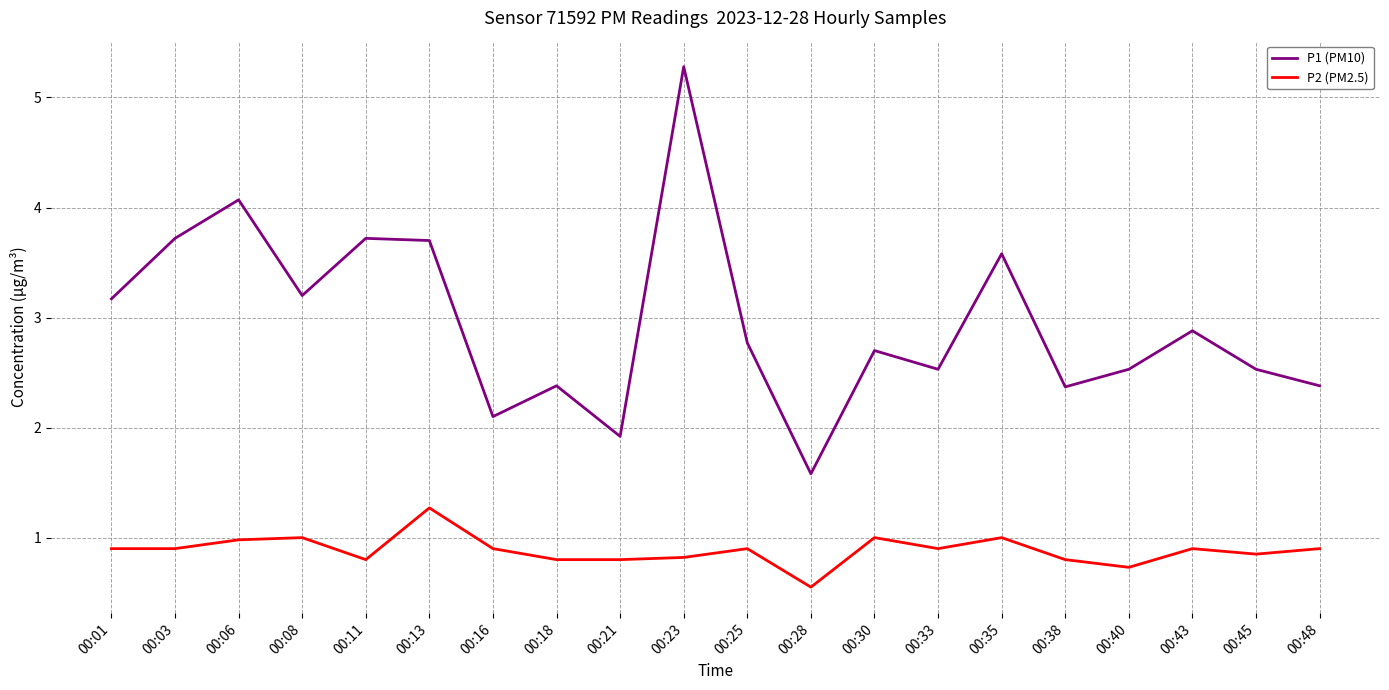

Rank the series by their maximum value, from lowest to highest.

P2 (PM2.5), P1 (PM10)